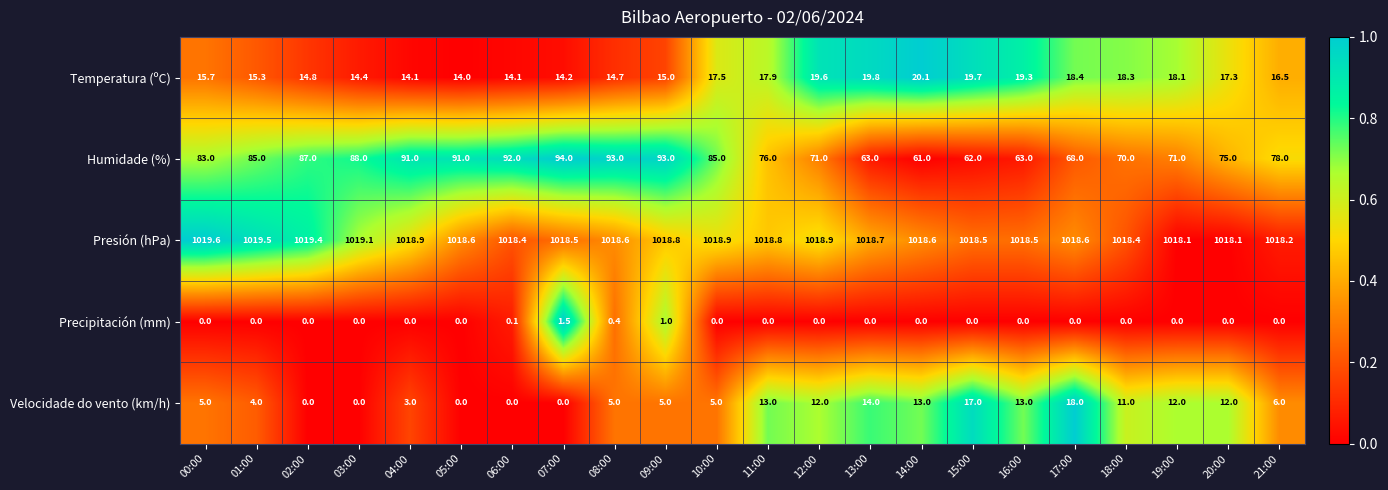

True or false: Velocidade do vento (km/h) has a value of 0.0 at 03:00.

True